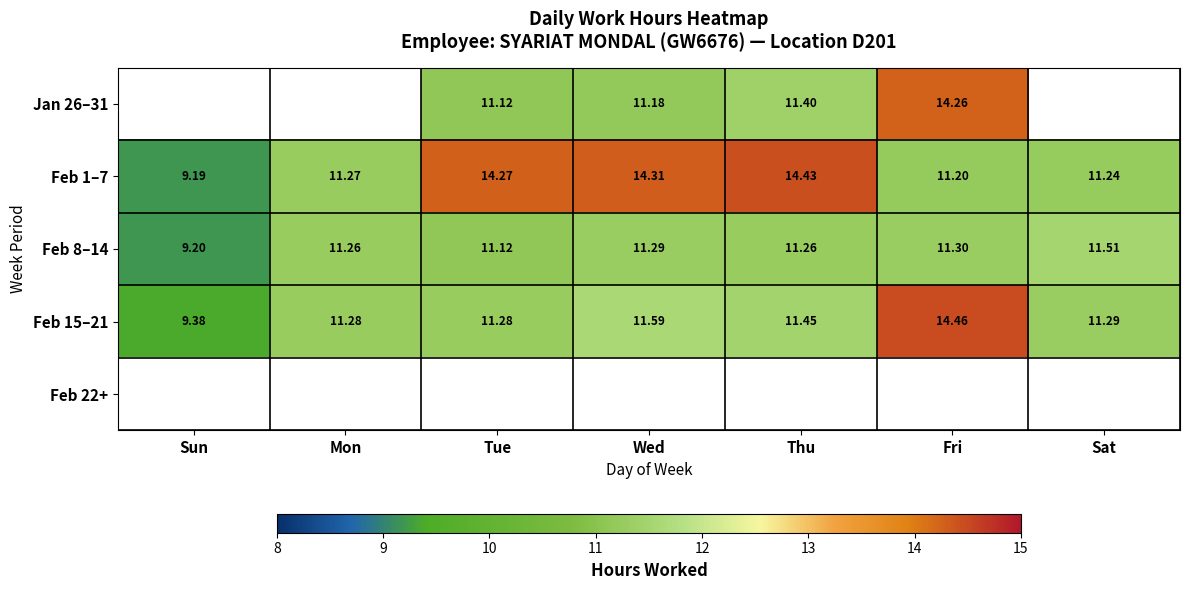

At which label does Feb 15–21 reach its minimum?

Sun